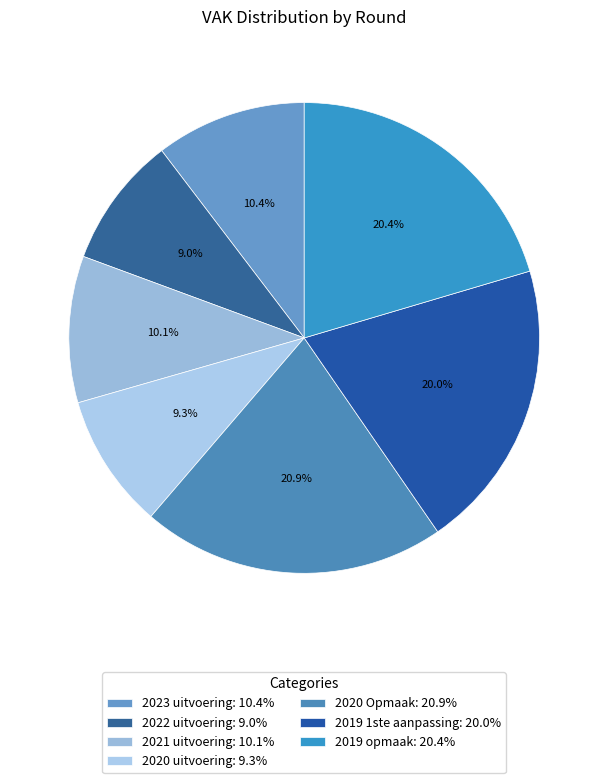

To the nearest percent, what is the difference between the largest and smallest slice percentages?

12%